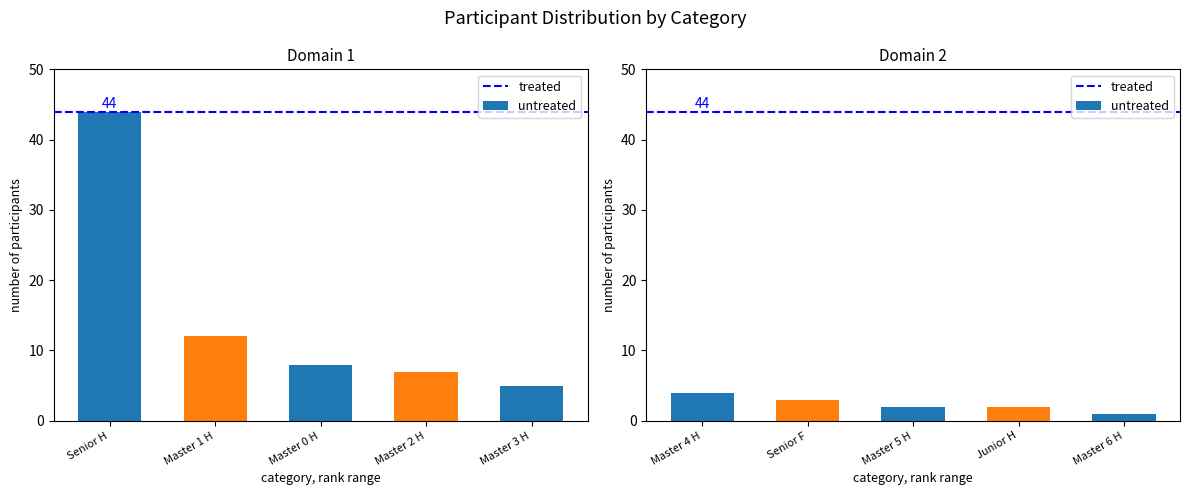

What is the difference between the maximum and second lowest values?

42